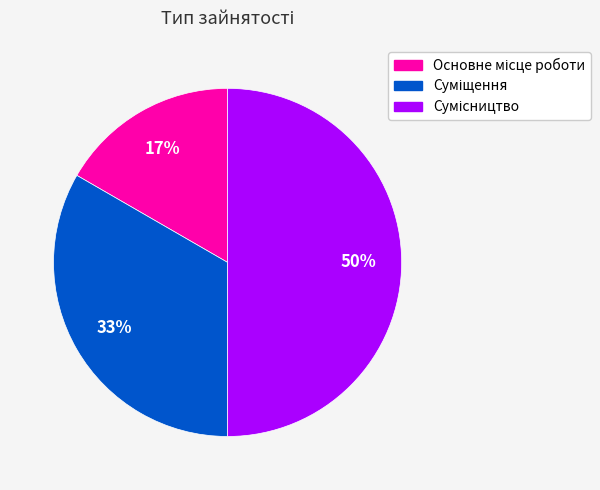

To the nearest percent, what is the average slice percentage?

33%